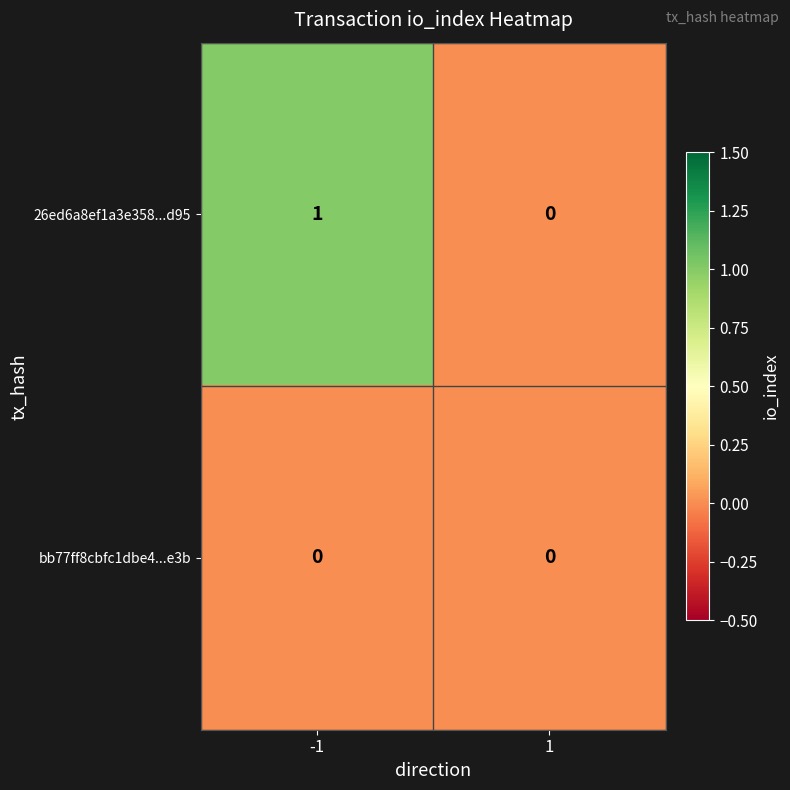

How many data points does each series have?

2